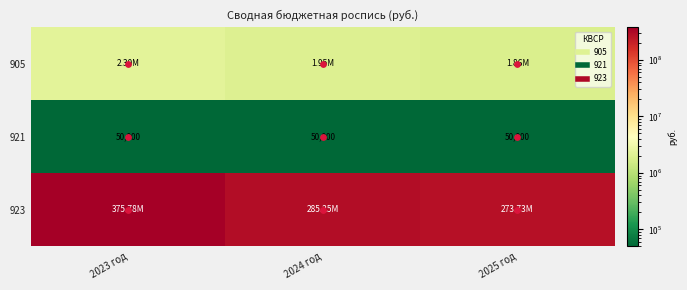

Which category has the highest value in the 905 series?

2023 год